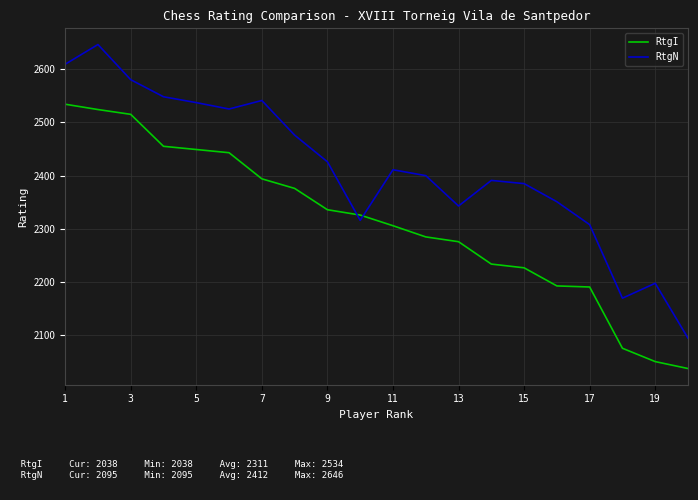

What is the maximum value shown in the chart?

2646